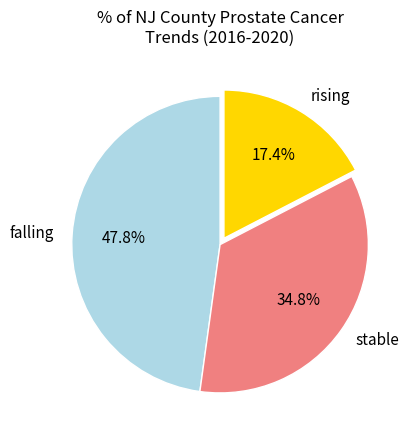

Is it true that rising is 31% of the pie?

False